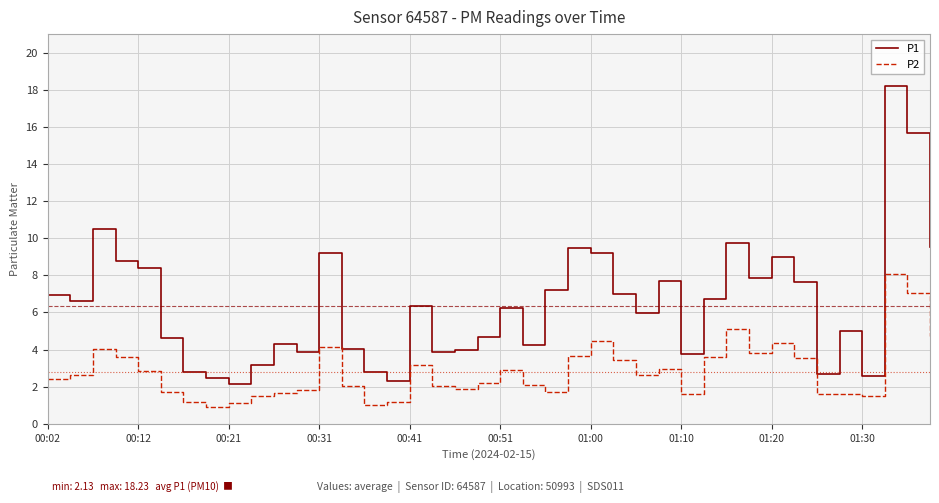

What is the difference between the maximum and minimum values in the P1 series?

16.1